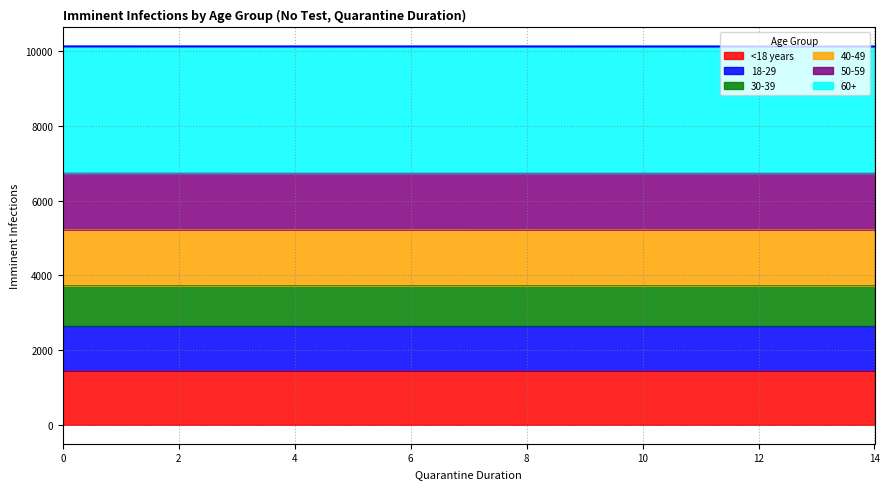

At how many categories does at least one series exceed 5050?

15